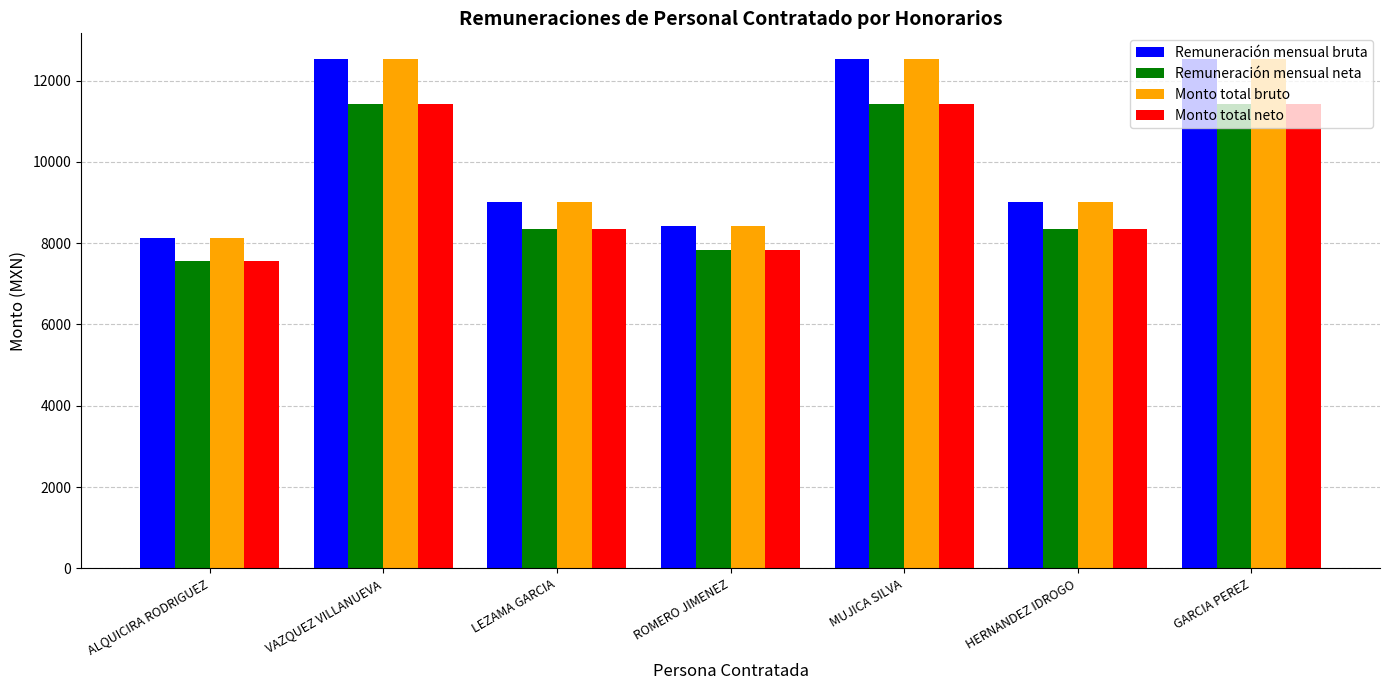

Reading right to left, list all the values displayed in this chart.

Remuneración mensual bruta: 12534.0	9009.0	12534.0	8432.0	9009.0	12534.0	8123.0
Remuneración mensual neta: 11415.4	8345.9	11415.4	7831.7	8345.9	11415.4	7556.3
Monto total bruto: 12534.0	9009.0	12534.0	8432.0	9009.0	12534.0	8123.0
Monto total neto: 11415.4	8345.9	11415.4	7831.7	8345.9	11415.4	7556.3